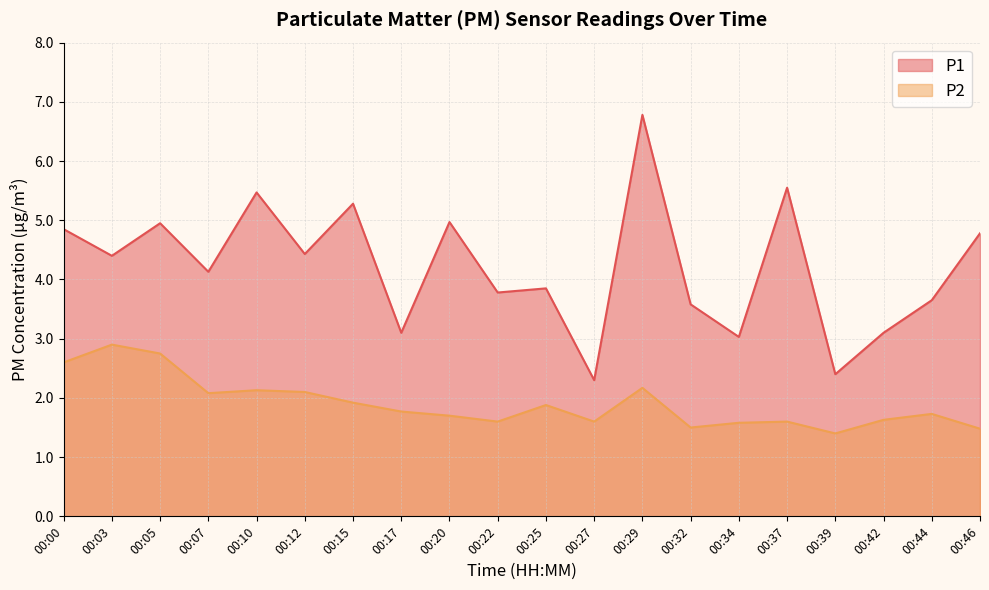

Which series changed the most between 00:05 and 00:07?

P1